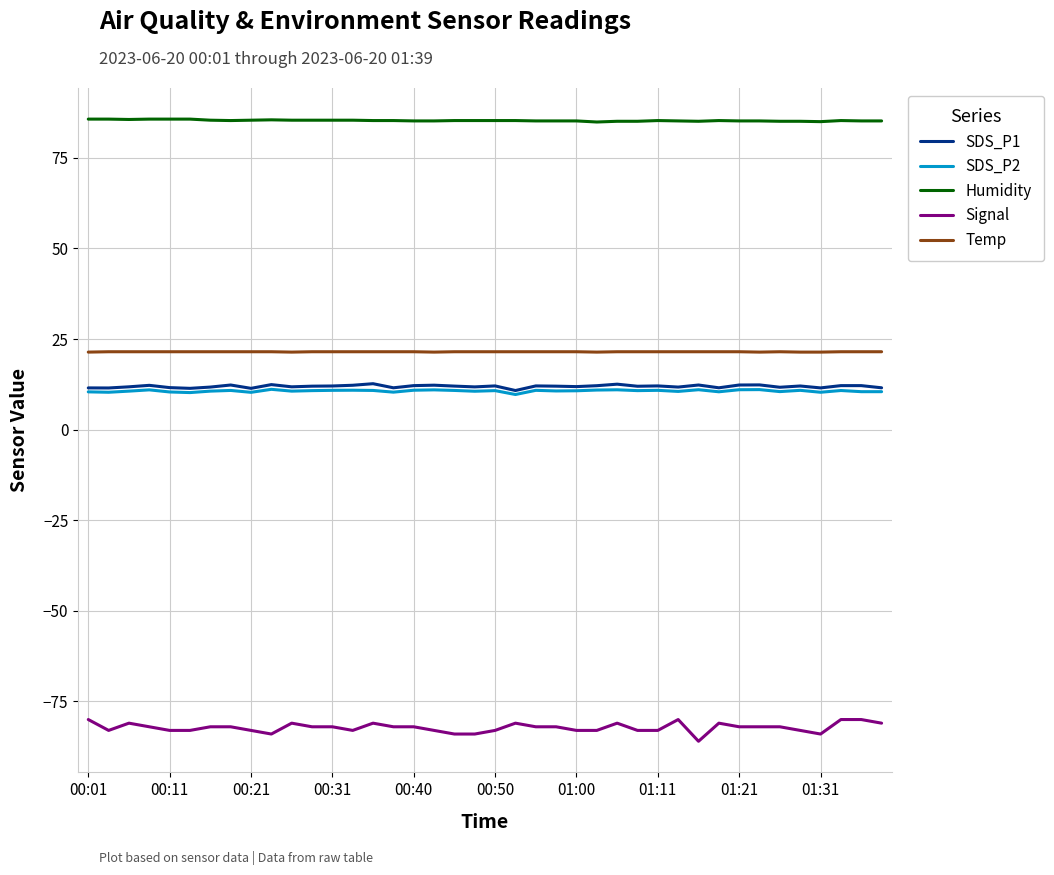

What are all the series names shown in the legend?

SDS_P1, SDS_P2, Humidity, Signal, Temp